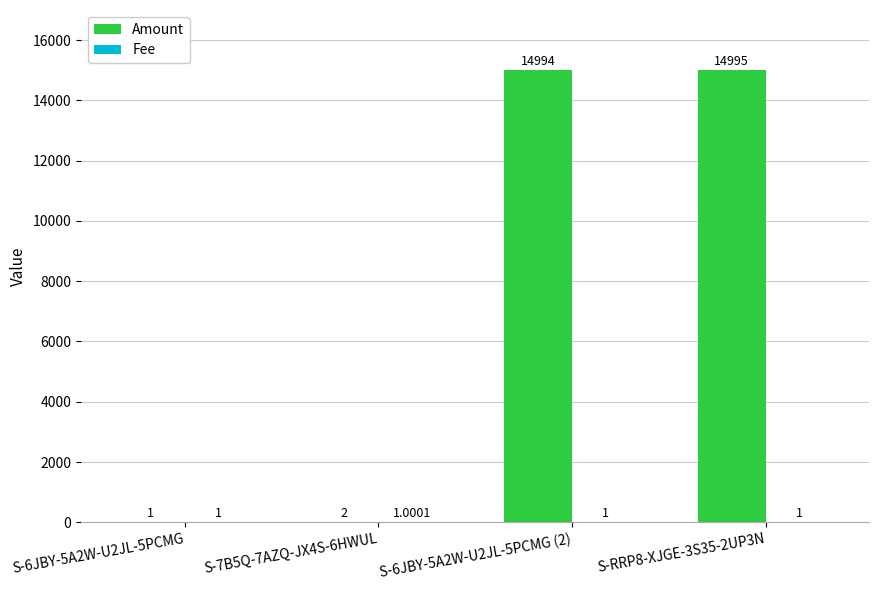

How many data points does each series have?

4